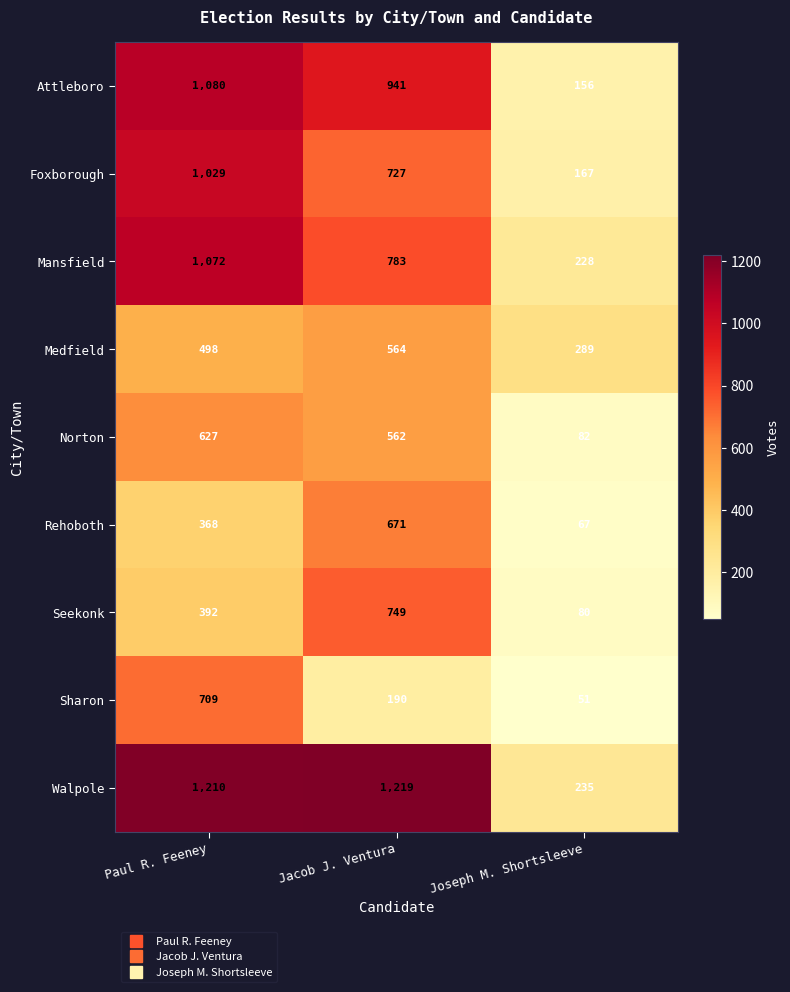

Reading right to left, transcribe all the data shown in this chart.

Attleboro: 156	941	1080
Foxborough: 167	727	1029
Mansfield: 228	783	1072
Medfield: 289	564	498
Norton: 82	562	627
Rehoboth: 67	671	368
Seekonk: 80	749	392
Sharon: 51	190	709
Walpole: 235	1219	1210